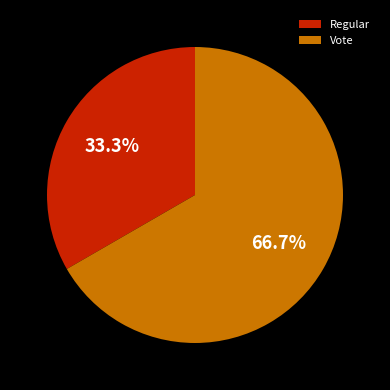

Does any single category account for the majority?

Yes